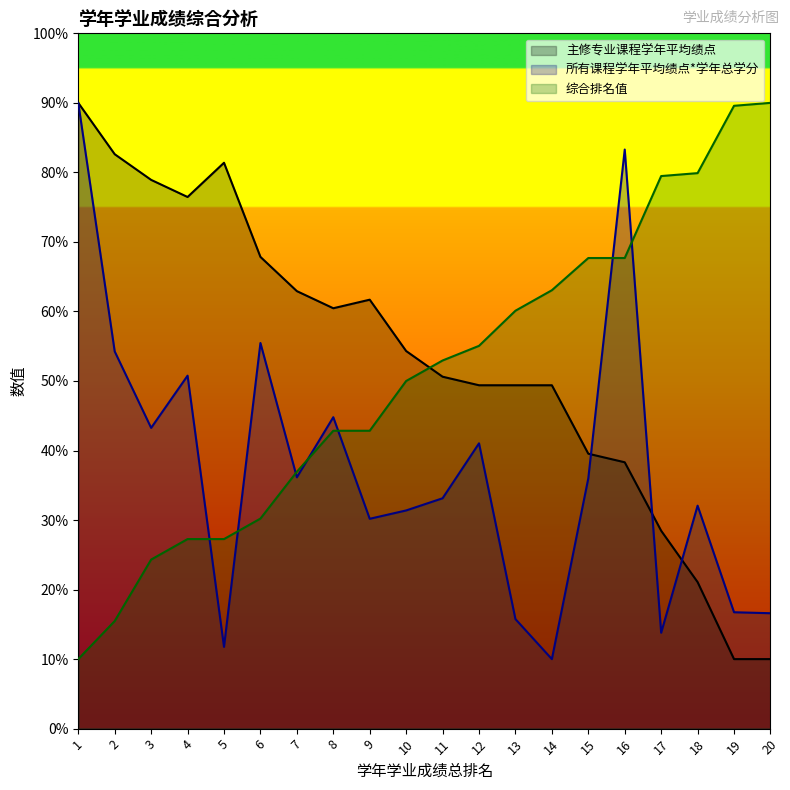

What is the highest value of the 所有课程学年平均绩点*学年总学分 series?

90.0